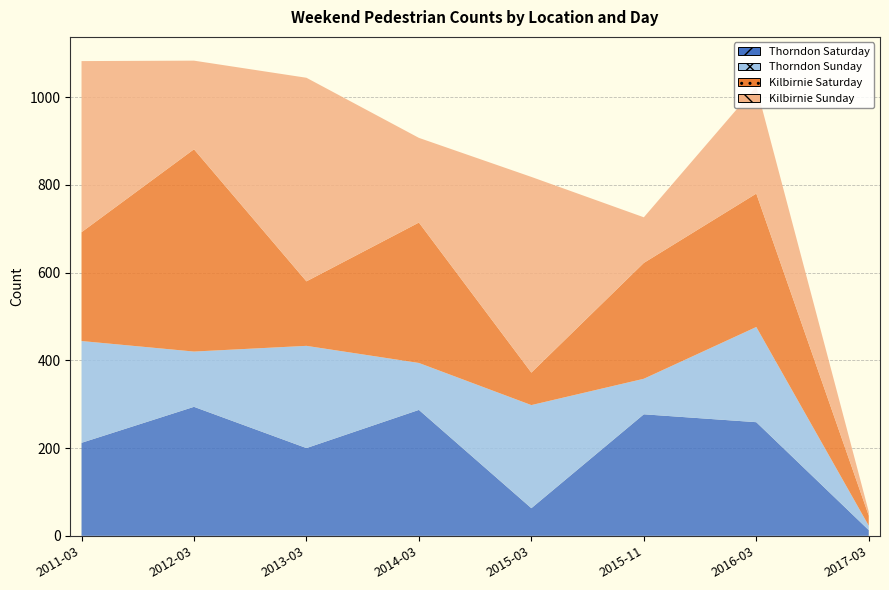

At which category does the chart reach its minimum across all series?

2017-03